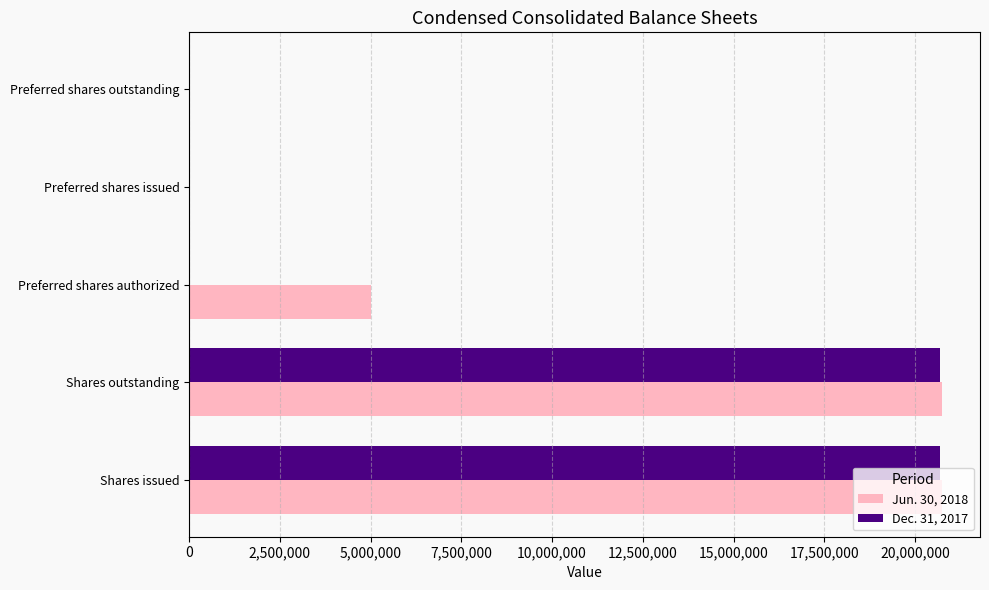

What are all the series names shown in the legend?

Jun. 30, 2018, Dec. 31, 2017